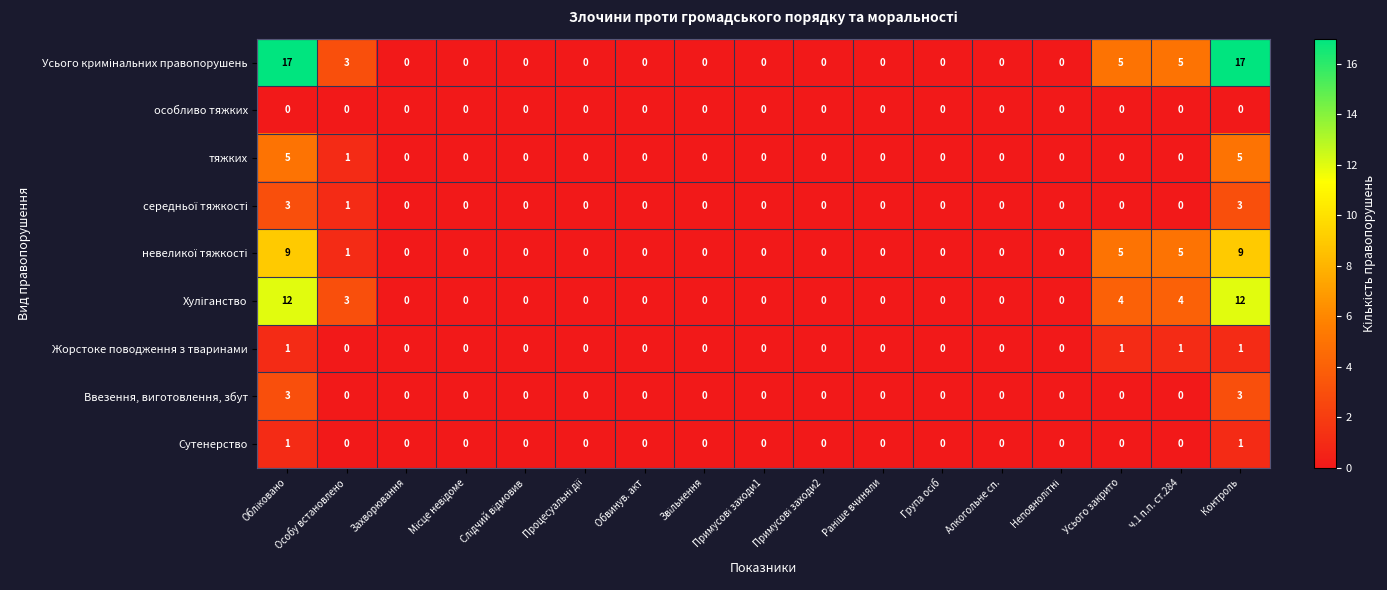

Is it true that Сутенерство equals 0 at Захворювання?

True